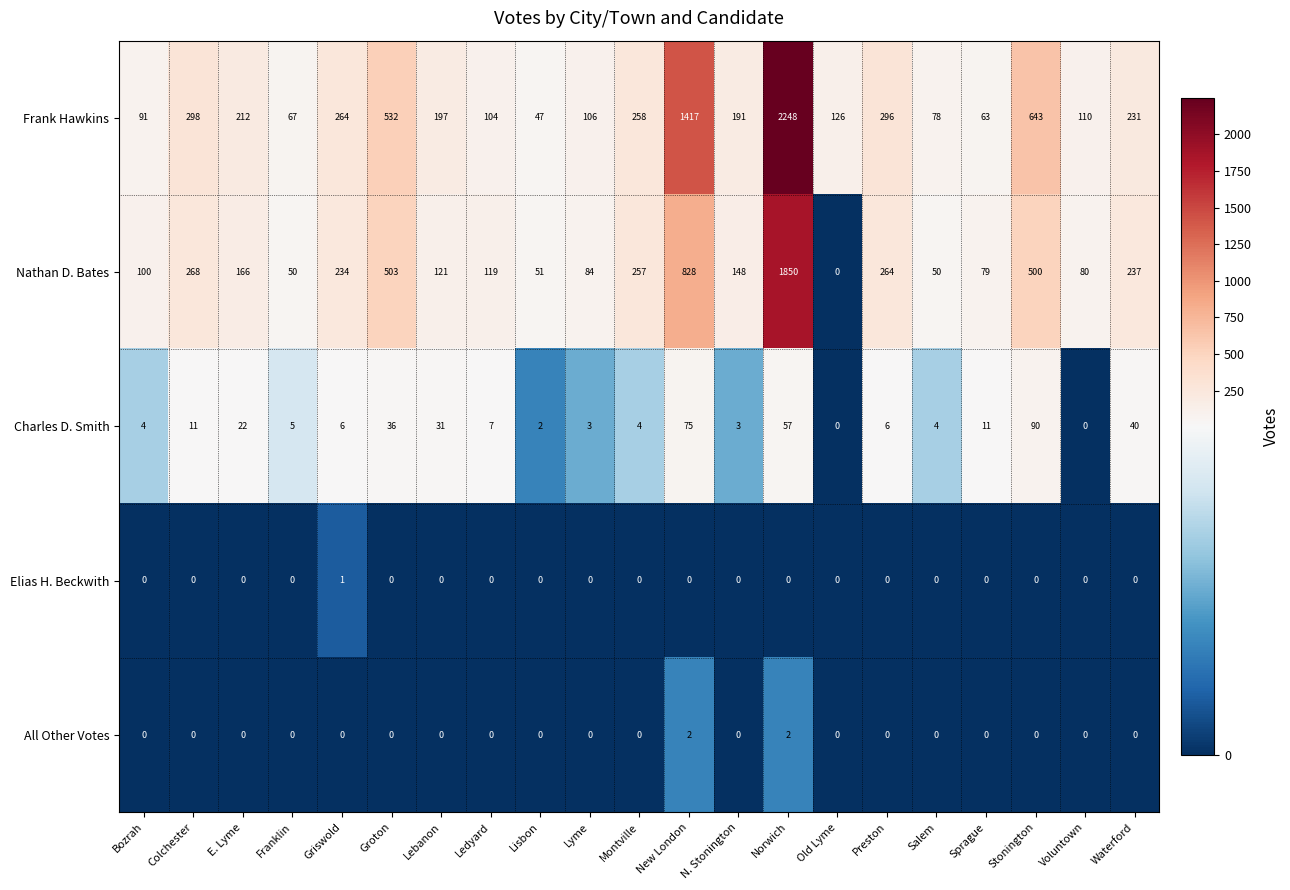

How many data points in All Other Votes are above 0?

2